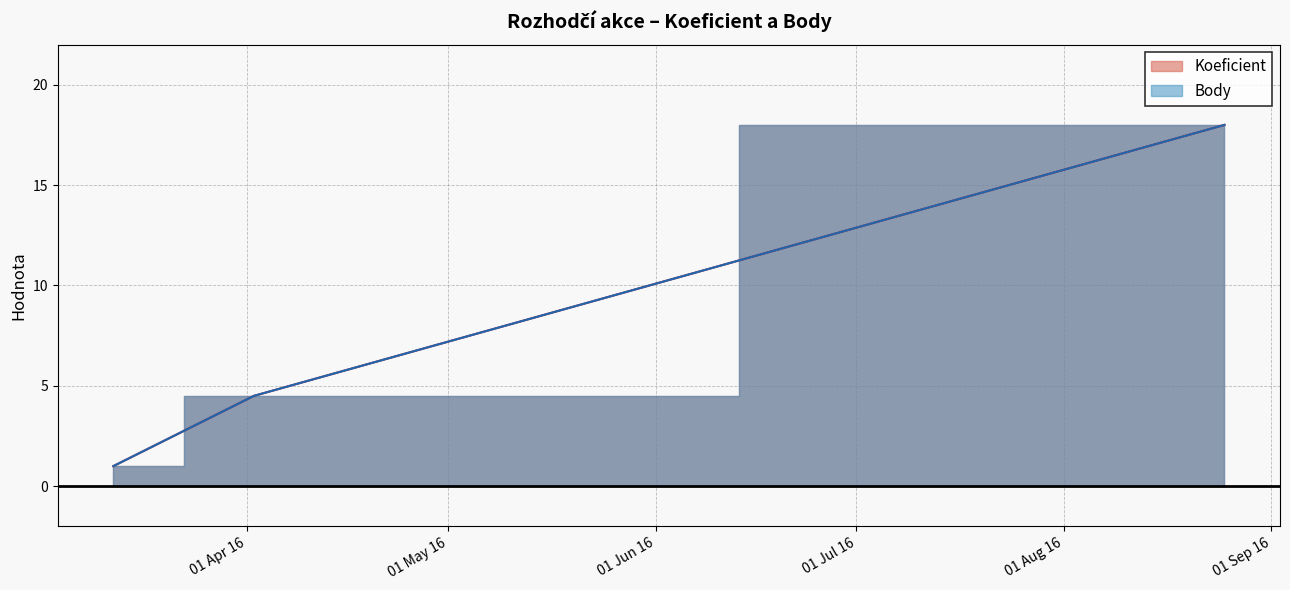

Does the chart display data point markers on the line(s)?

No